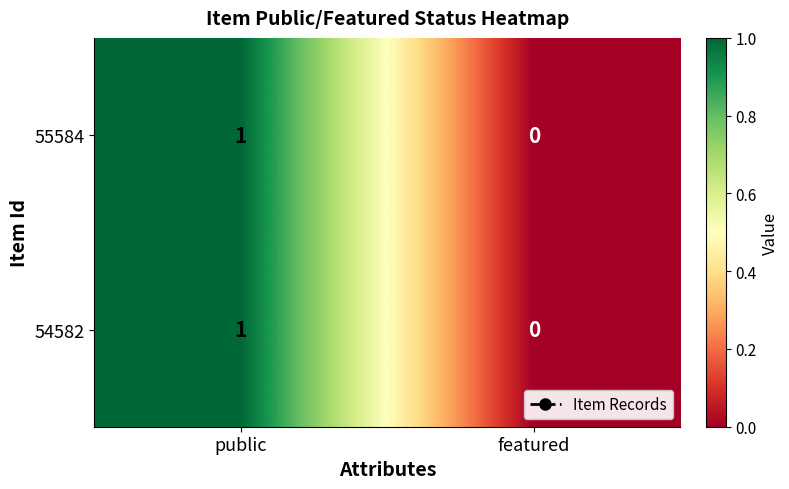

At which label is 55584 closest to 0?

featured